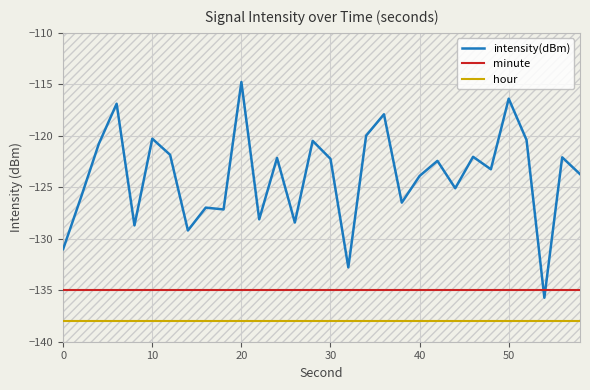

Which series has the largest total across all categories?

intensity(dBm)